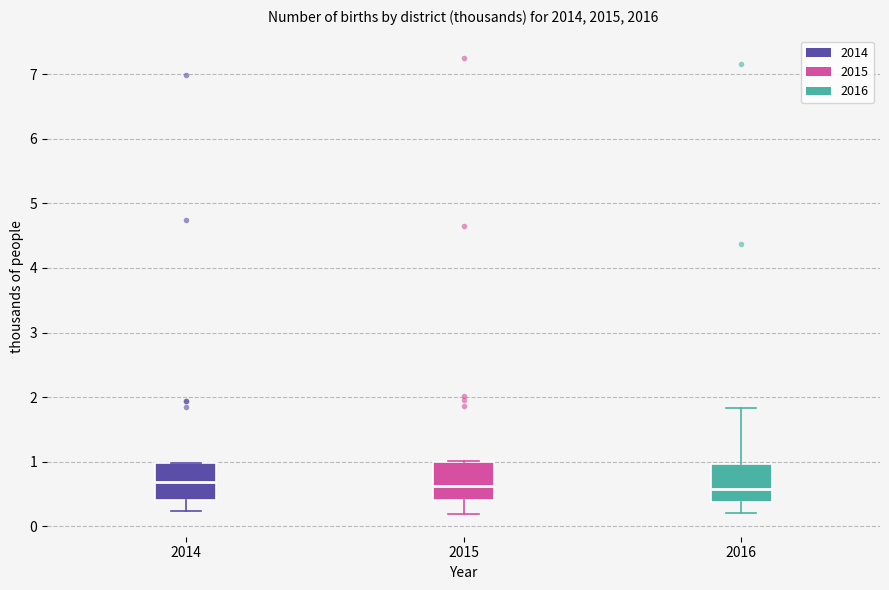

Where is the upper edge of the box at x = 2014 on the y-axis? The values are not printed on the chart, so give them approximately, as read against the axis.

1.0